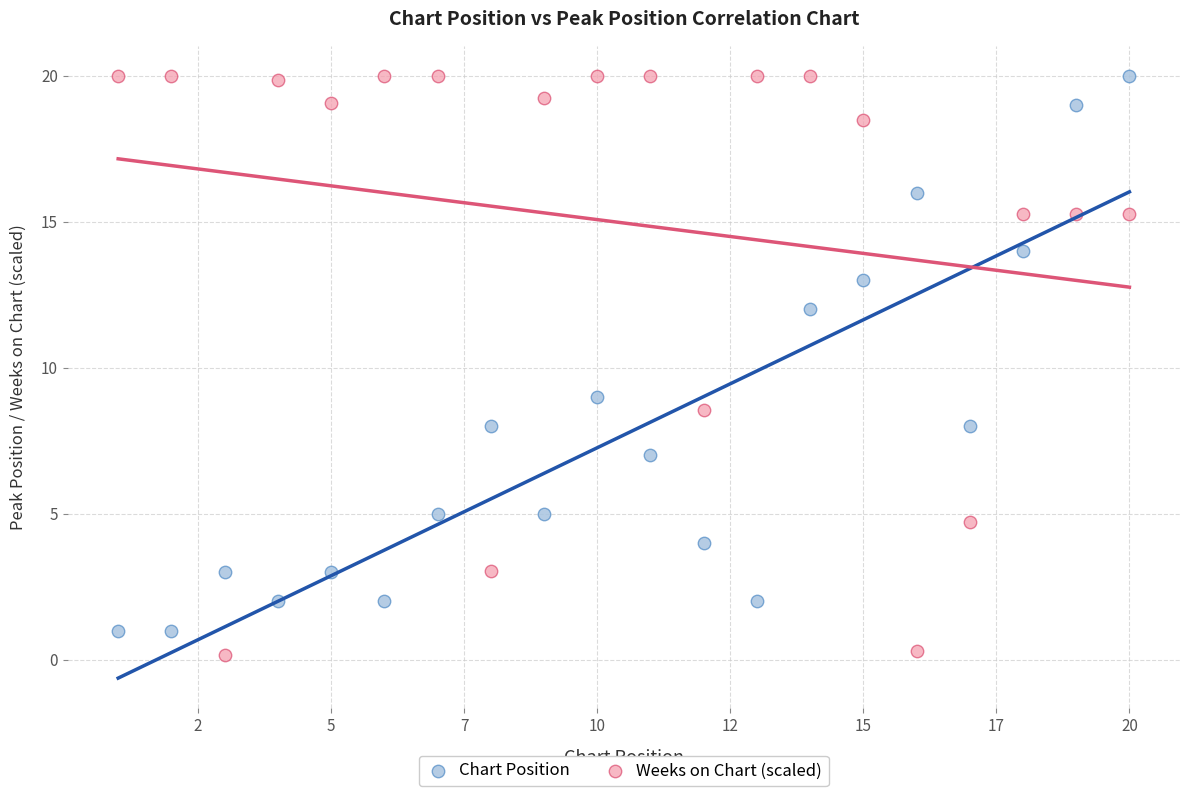

What are all the series names shown in the legend?

Chart Position, Weeks on Chart (scaled)